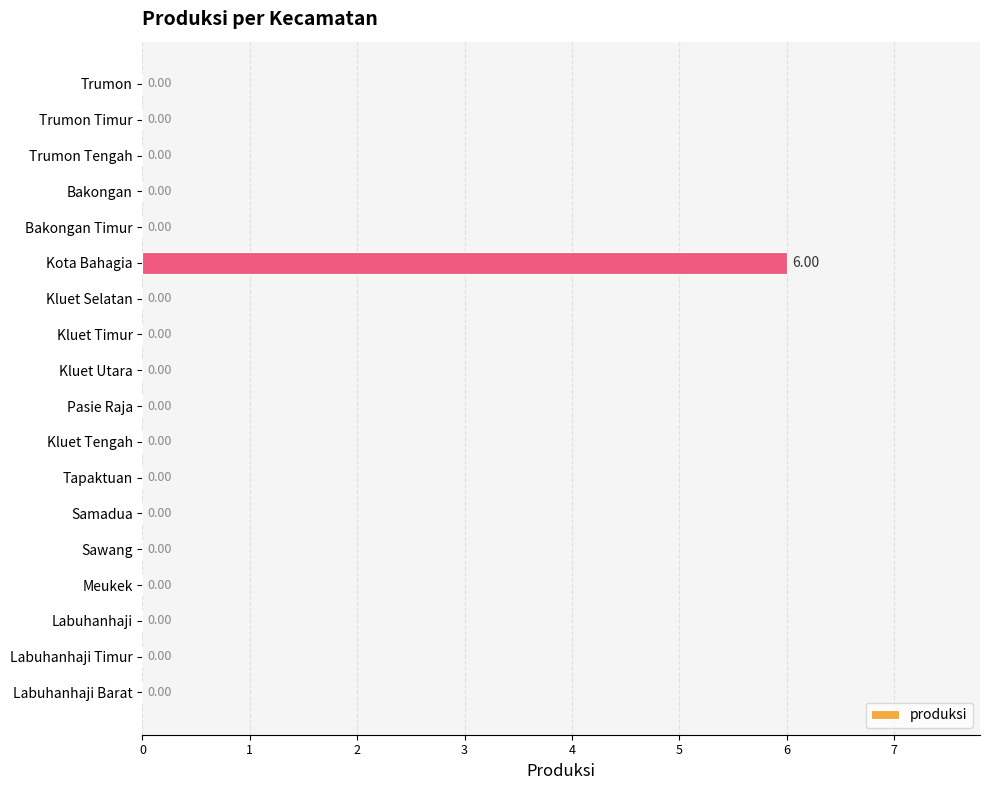

What is the sum of all values?

6